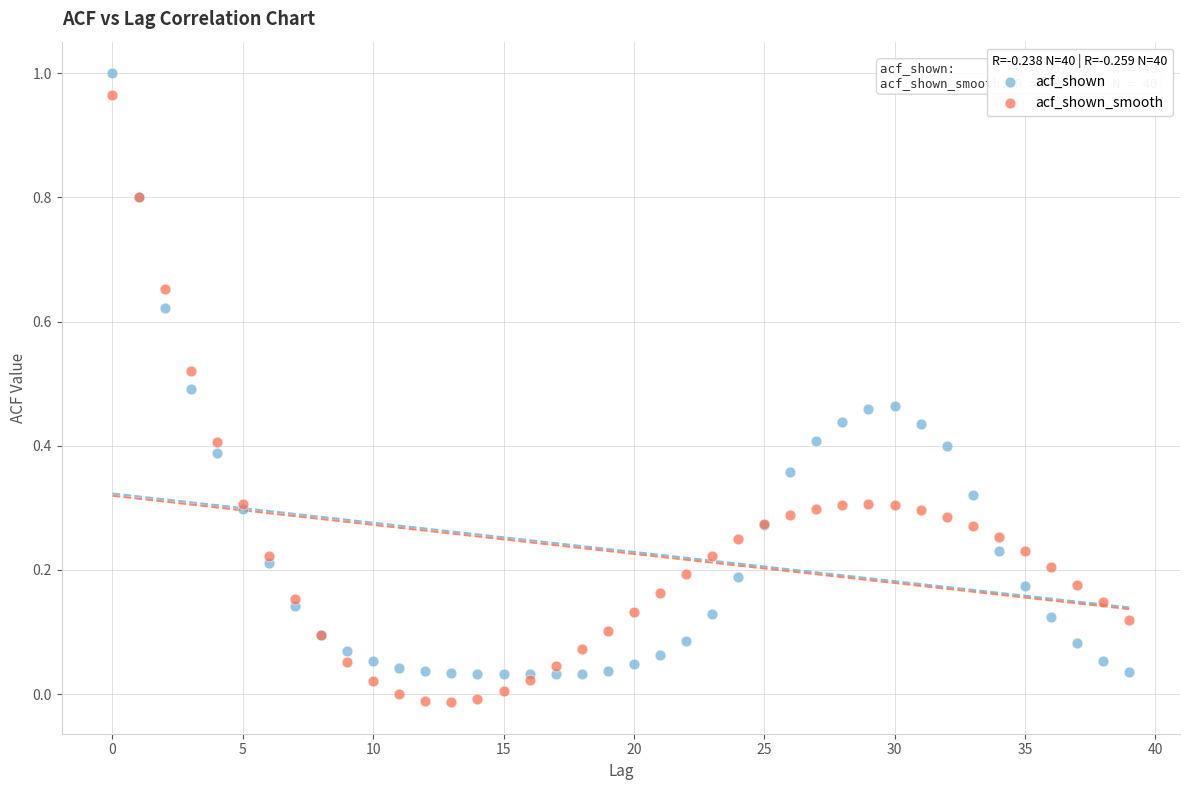

Which series contains the lowest Y value?

acf_shown_smooth